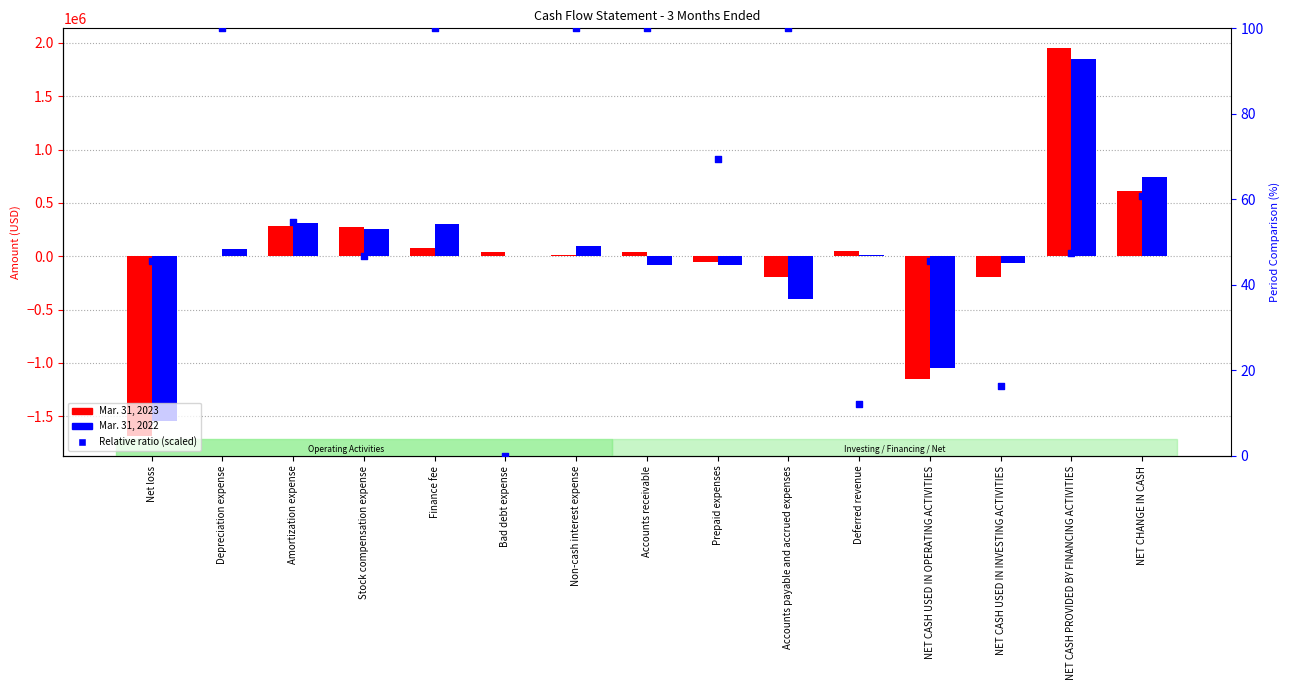

Which series contains the highest Y value?

Mar. 31, 2023